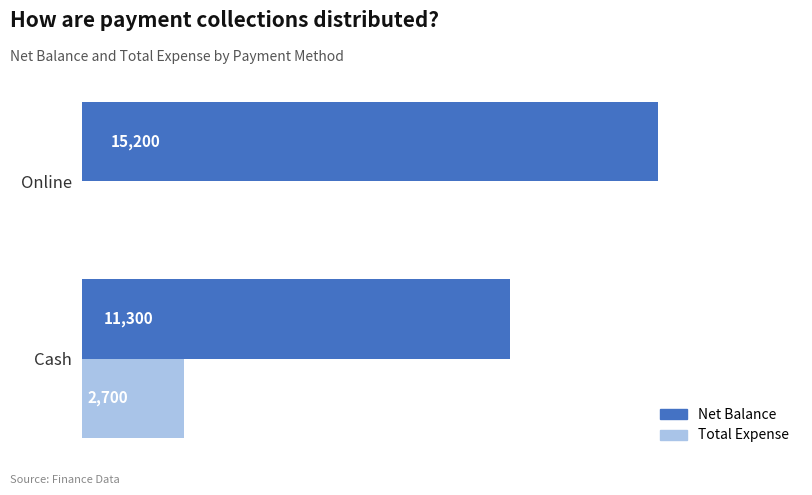

At which category does the chart reach its peak across all series?

Online